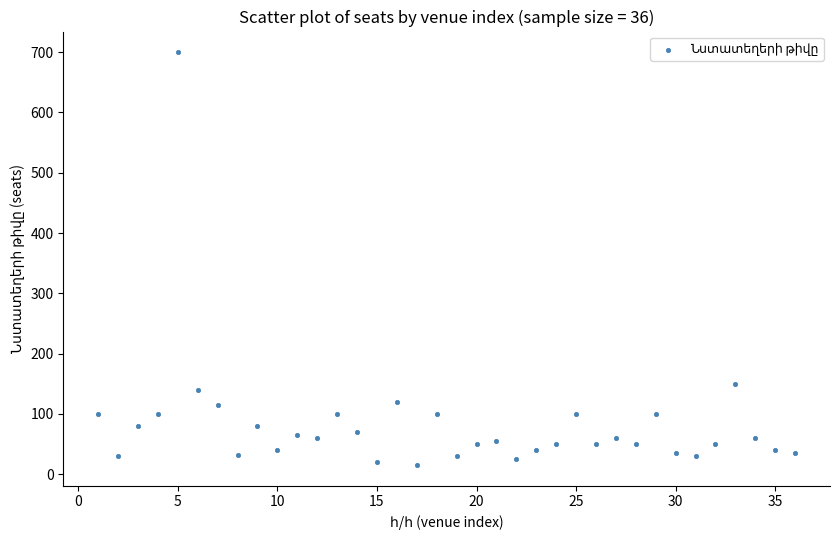

What is the range of X values (max minus min)?

35